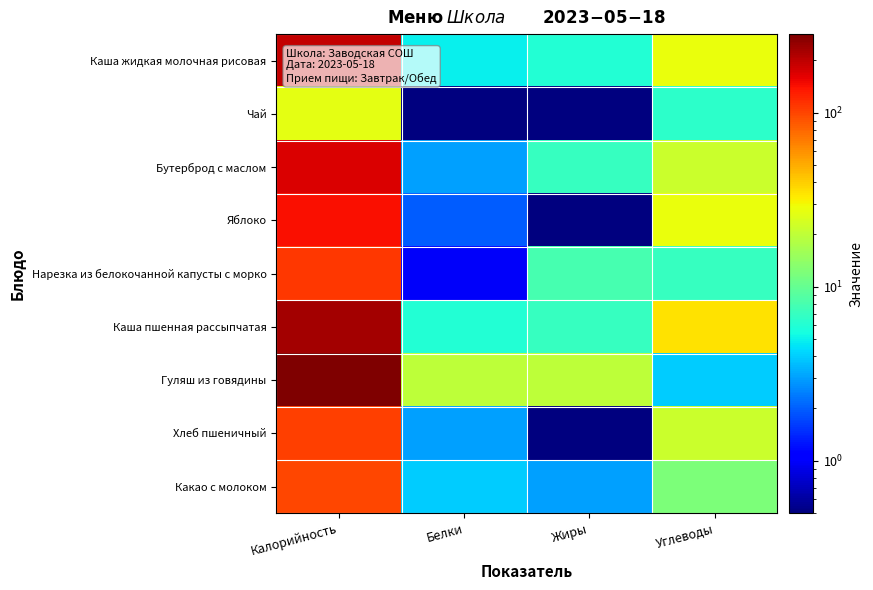

List the series in order of their peak value, highest first.

Гуляш из говядины, Каша пшенная рассыпчатая, Каша жидкая молочная рисовая, Бутерброд с маслом, Яблоко, Нарезка из белокочанной капусты с морко, Хлеб пшеничный, Какао с молоком, Чай